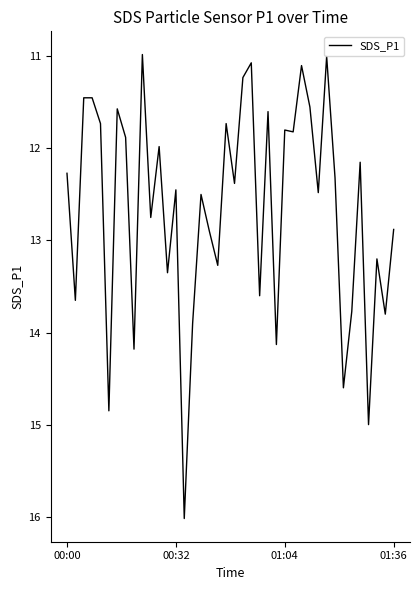

What is the smallest value displayed?

11.0